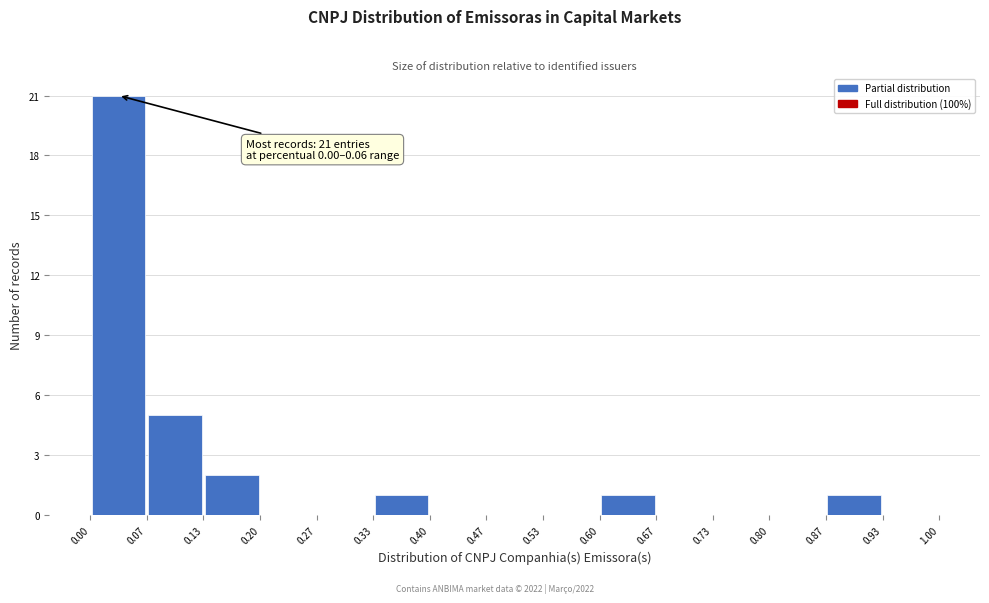

Over which range of the x-axis is the bar tallest?

0.00 to 0.07